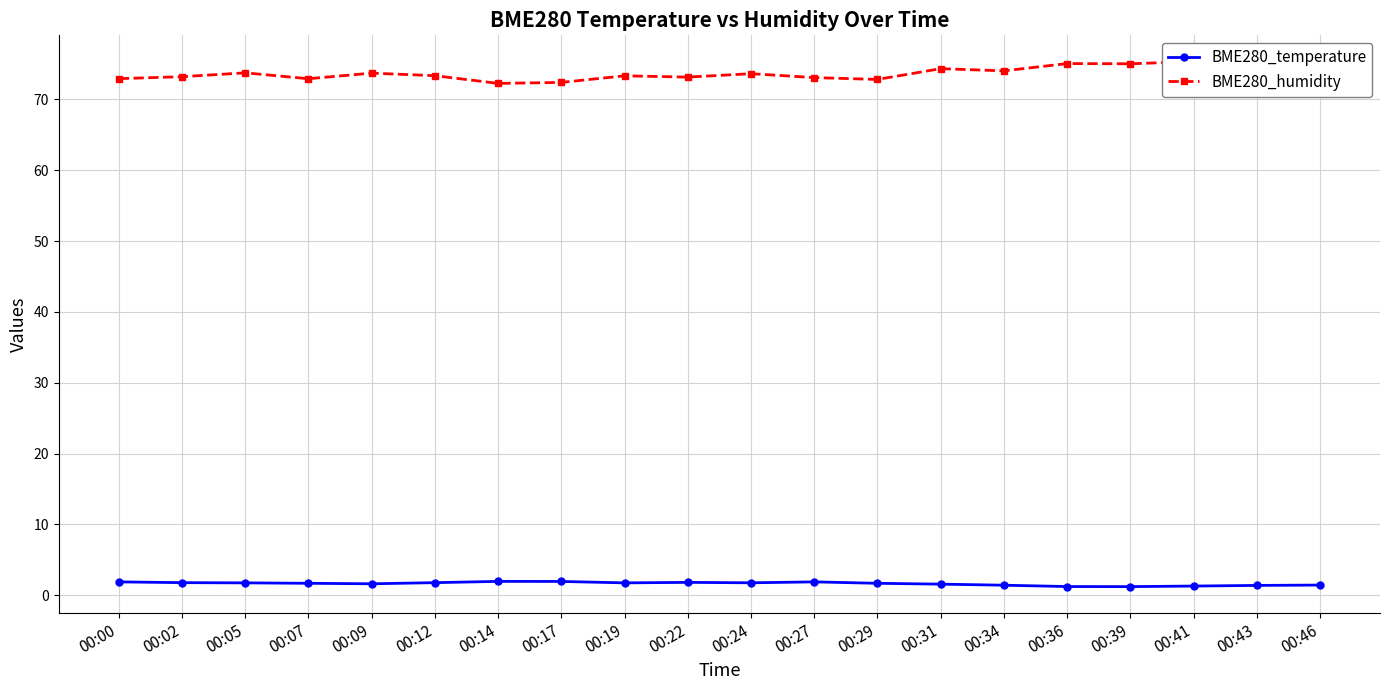

How many lines are shown in the chart?

2